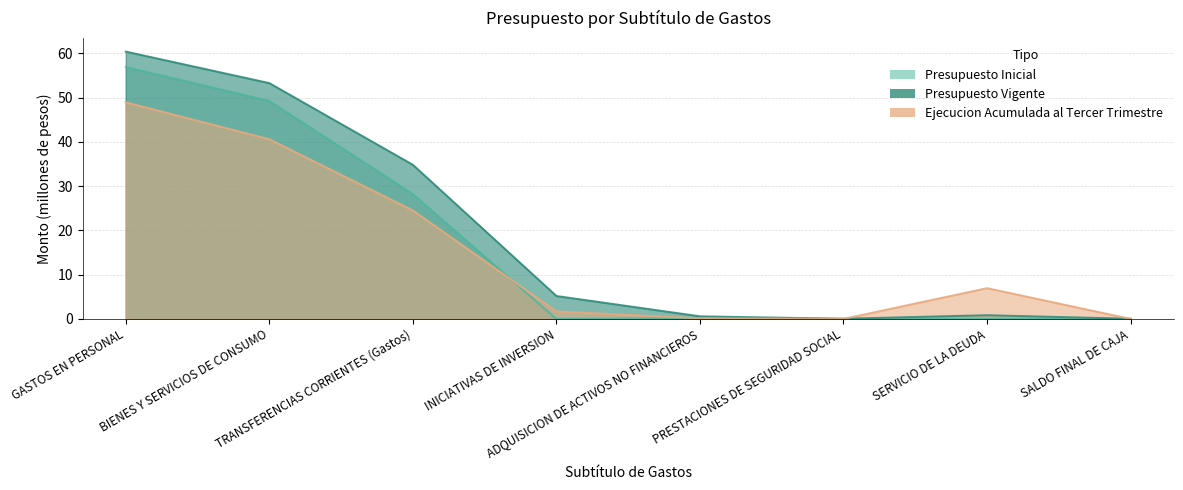

What is the label of the 3rd point from the left?

TRANSFERENCIAS CORRIENTES (Gastos)